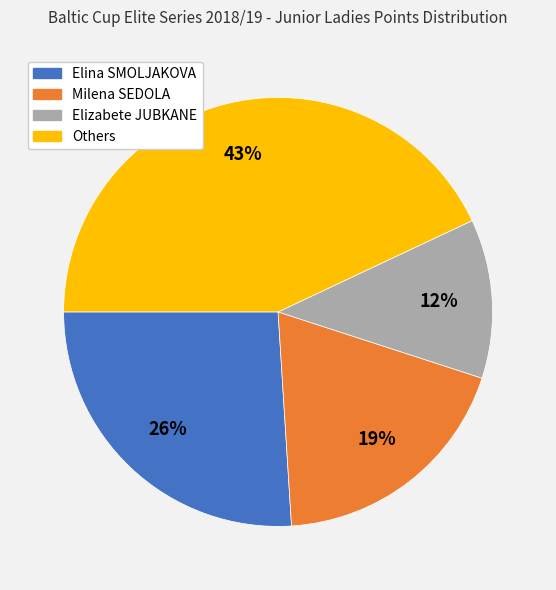

Is there a majority slice in this chart?

No